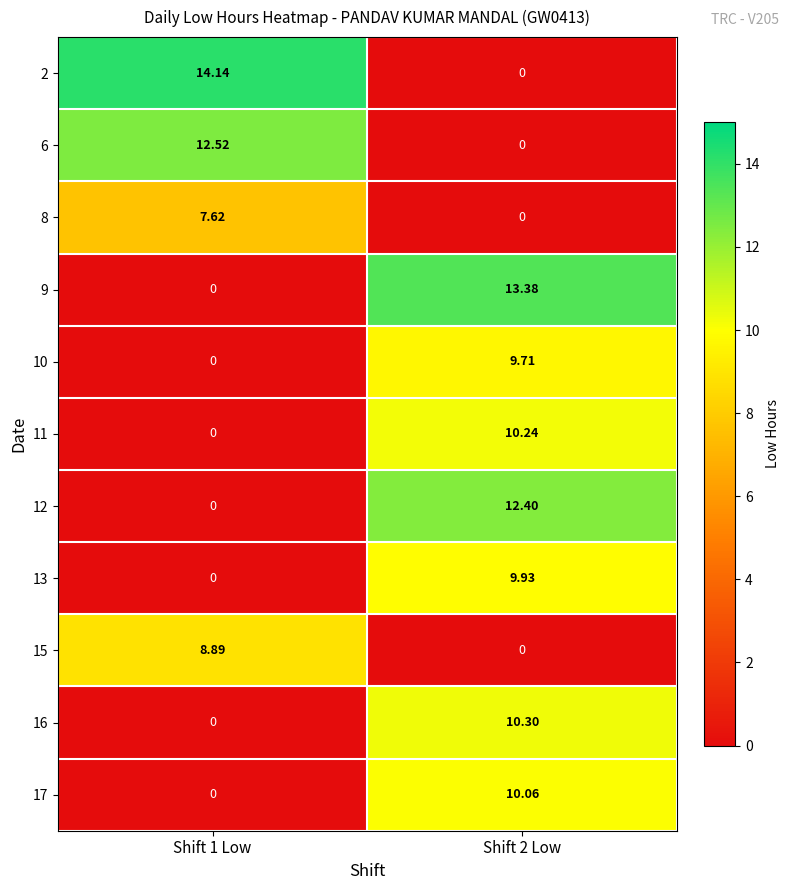

How many distinct data groups are displayed?

11